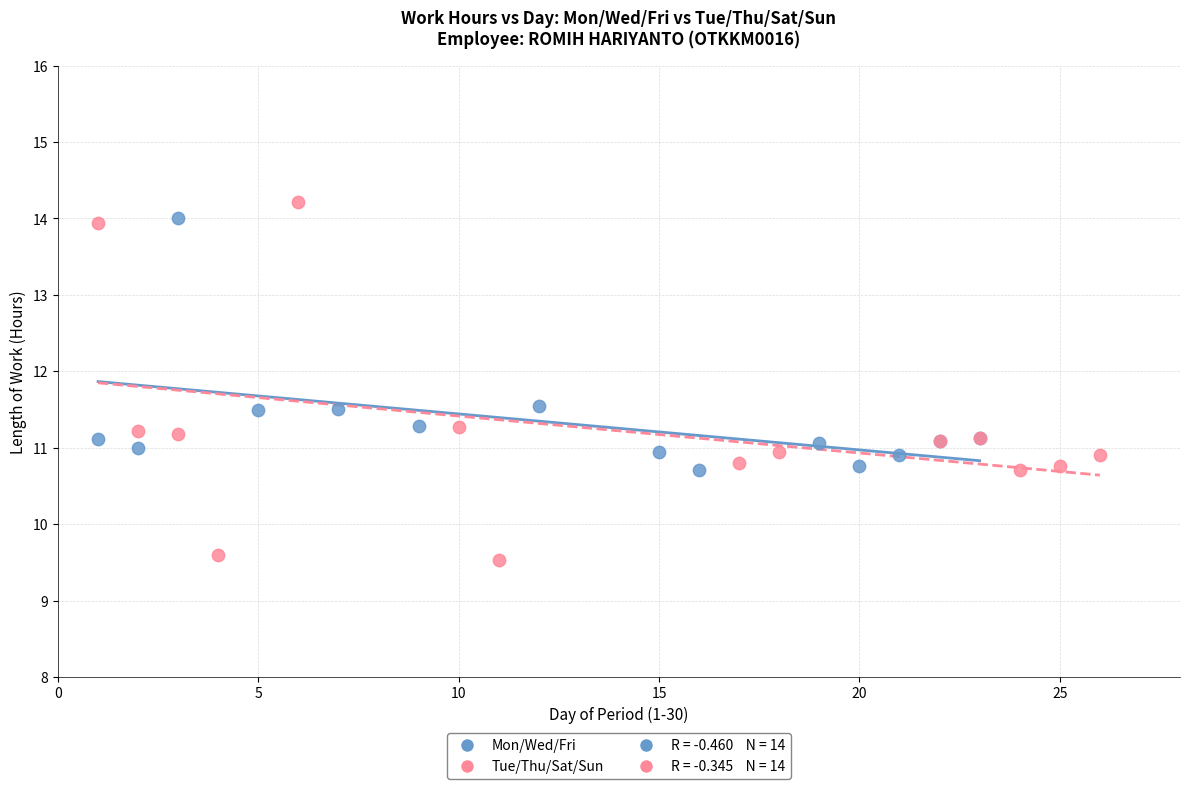

Which series has the widest spread of Y values?

Tue/Thu/Sat/Sun